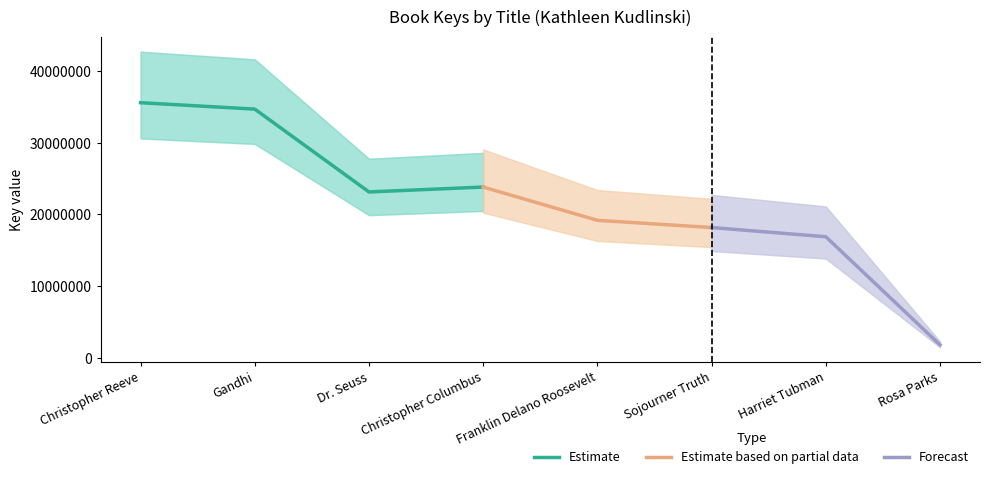

How many values are below 23144432?

4